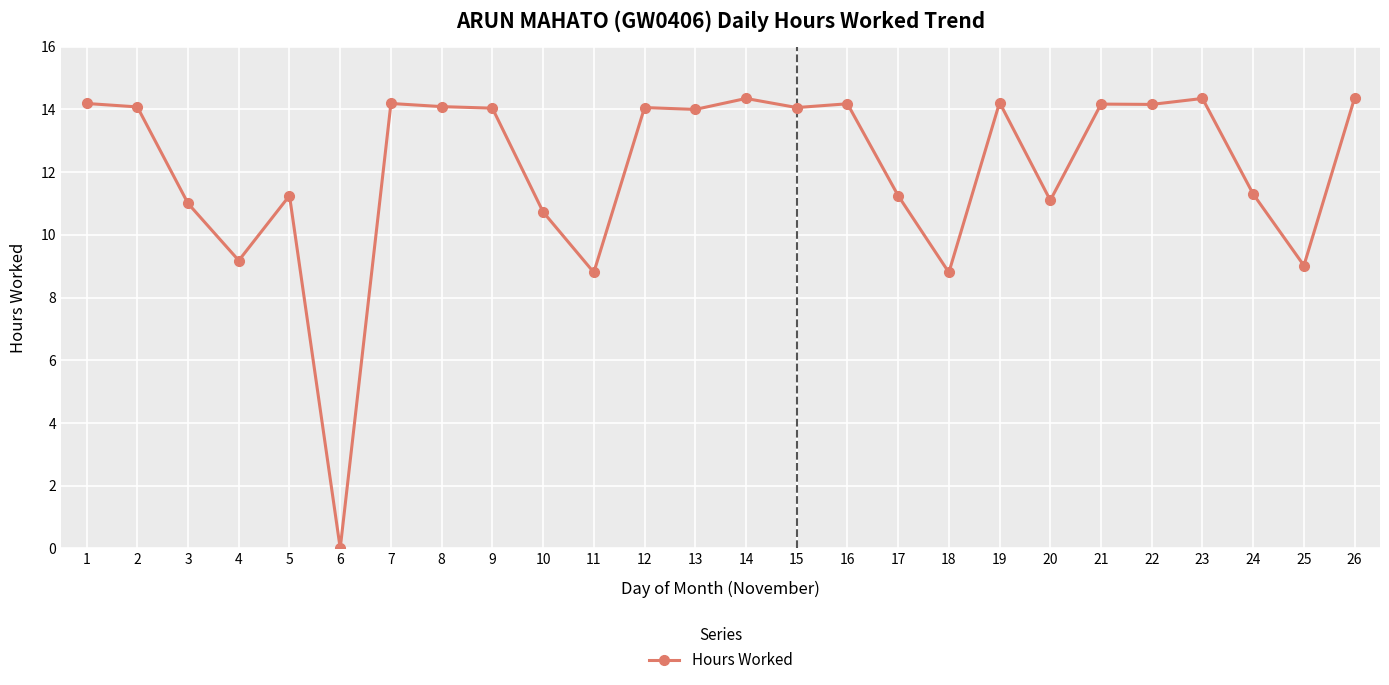

How many categories are shown in the chart?

26